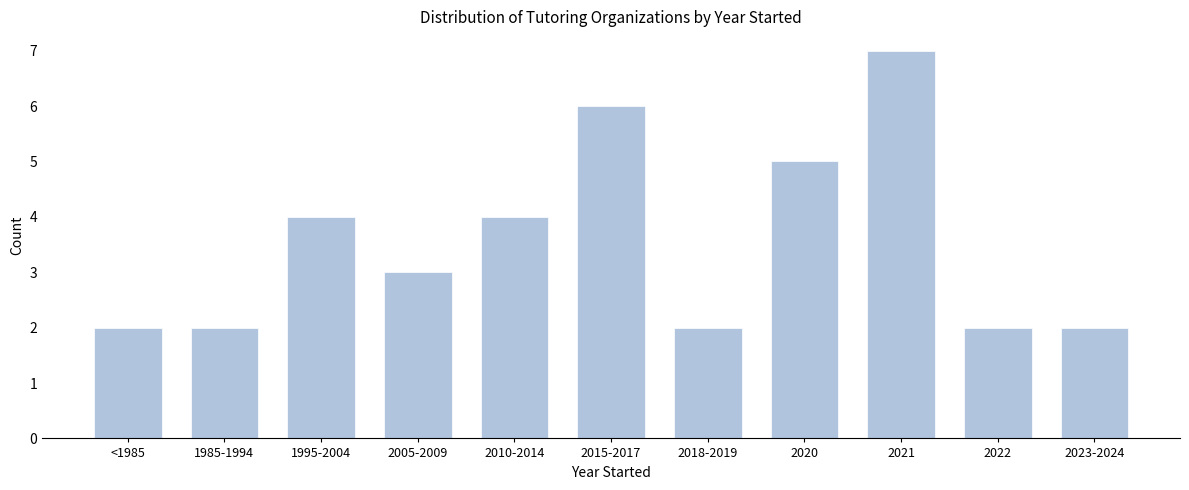

Reading right to left, list all the values displayed in this chart.

2023-2024=2	2022=2	2021=7	2020=5	2018-2019=2	2015-2017=6	2010-2014=4	2005-2009=3	1995-2004=4	1985-1994=2	<1985=2